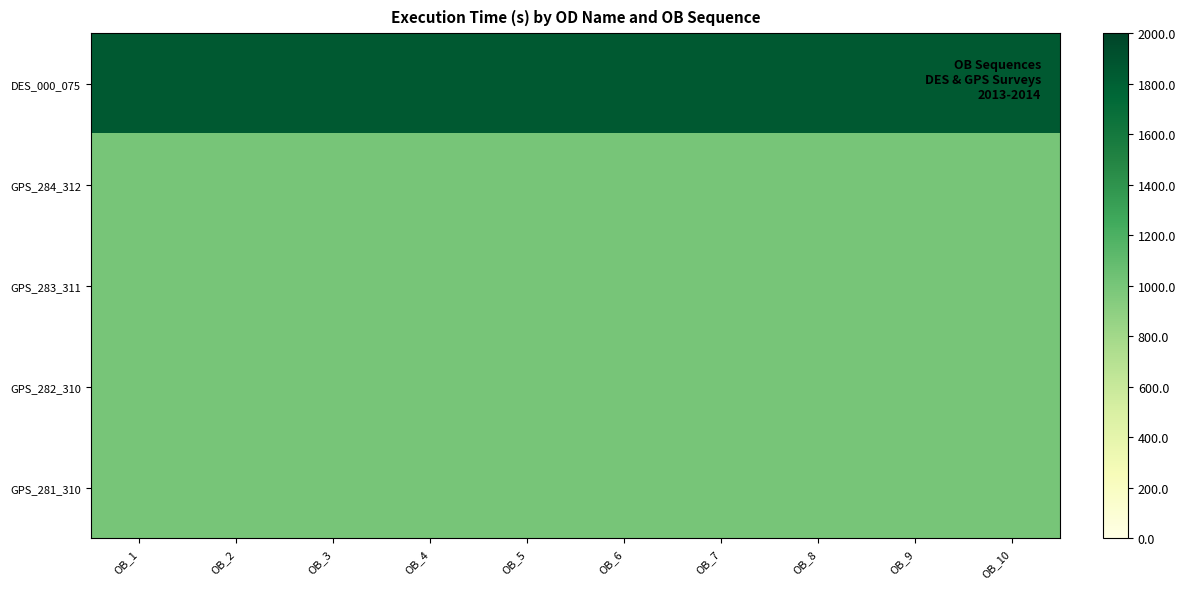

What is the difference between the highest and lowest values at OB_5?

840